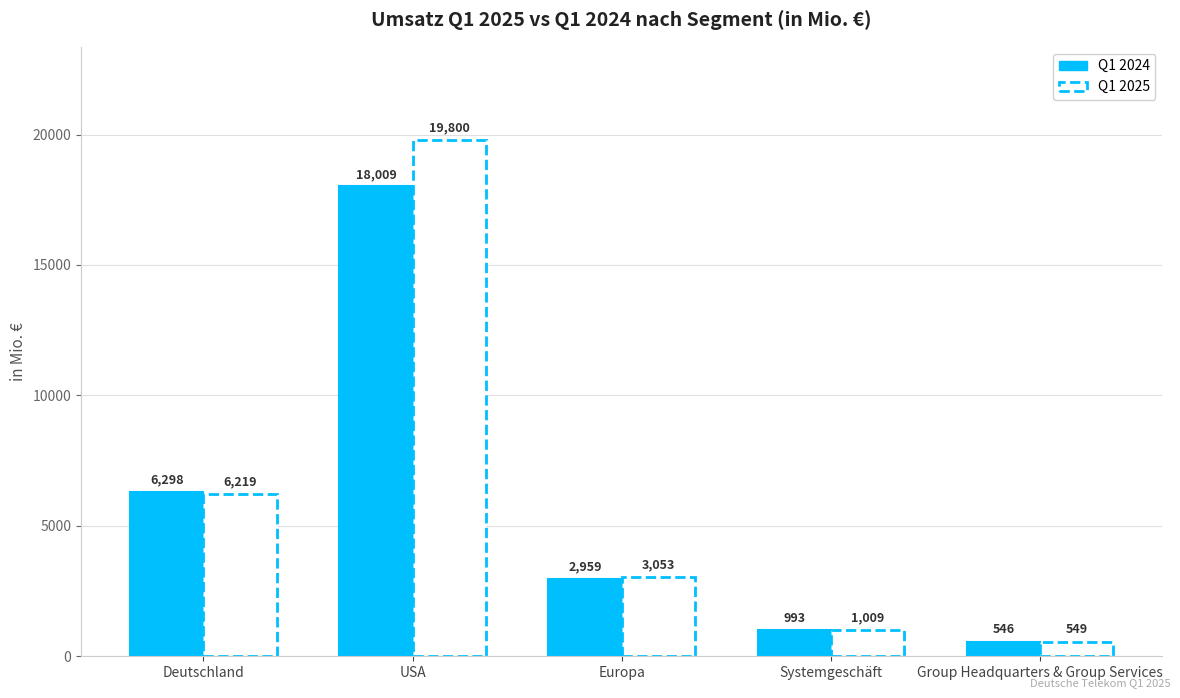

True or false: Q1 2025 has a value of 3053 at Europa.

True